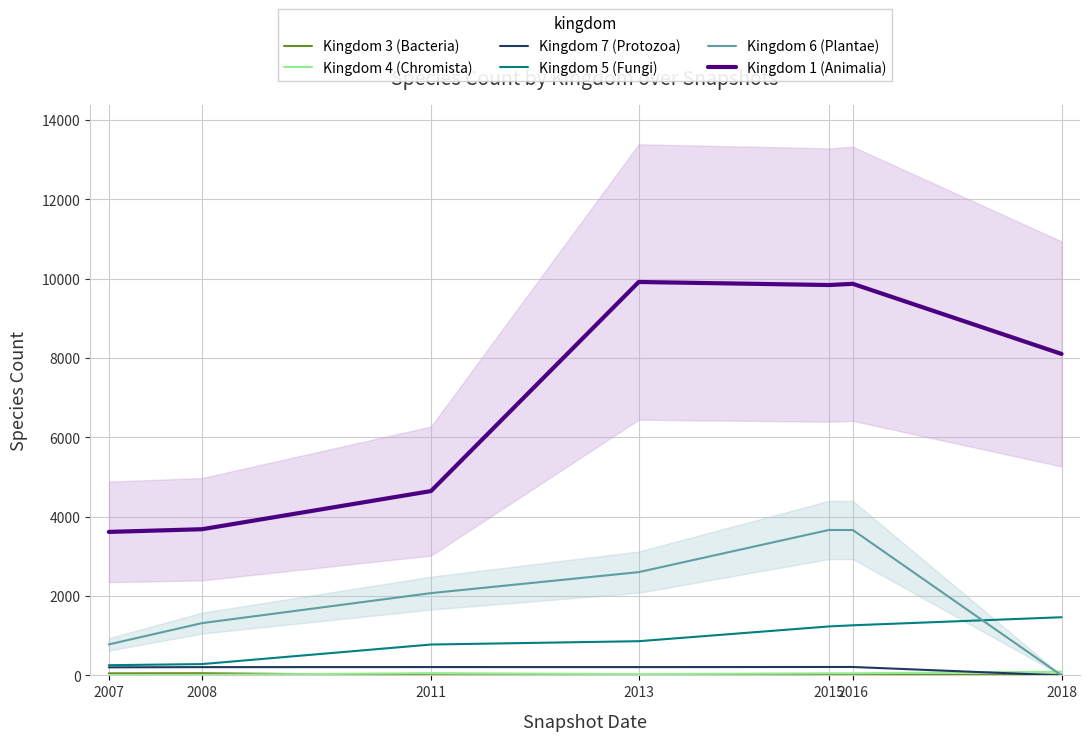

Between 2007 and 2016, which is larger?

2007